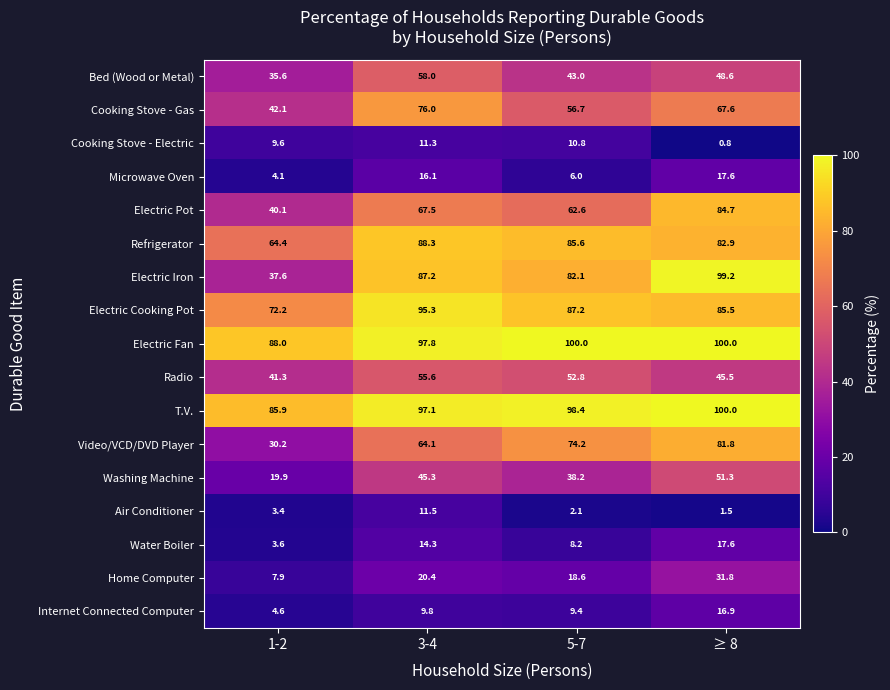

Rank the categories by Internet Connected Computer value from highest to lowest.

≥ 8, 3-4, 5-7, 1-2